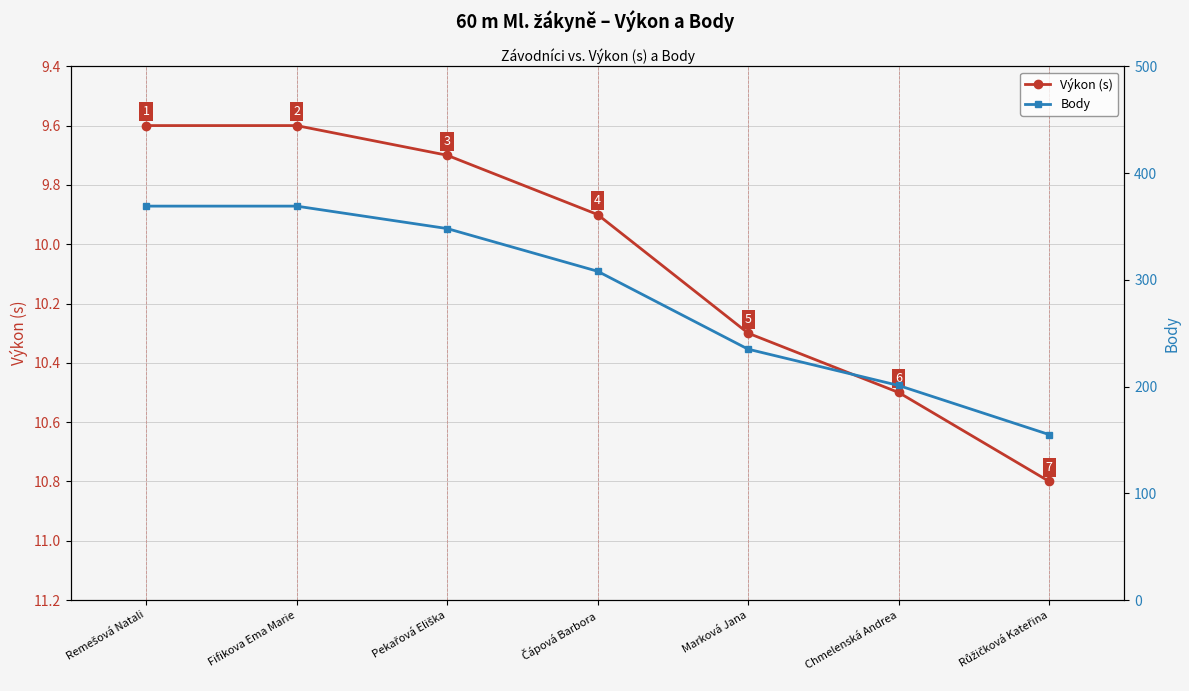

What is the value of the Výkon (s) point at the 7th from the left?

10.8